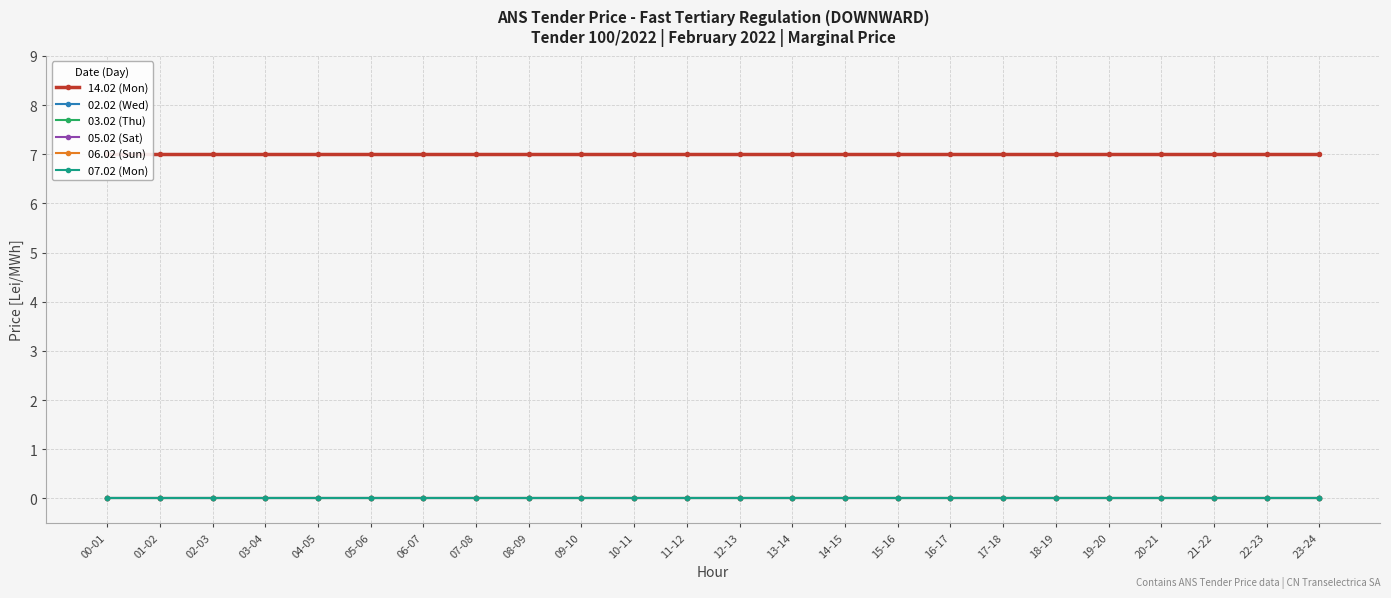

Reading right to left, extract all data points from this chart.

14.02 (Mon): 23-24=7	22-23=7	21-22=7	20-21=7	19-20=7	18-19=7	17-18=7	16-17=7	15-16=7	14-15=7	13-14=7	12-13=7	11-12=7	10-11=7	09-10=7	08-09=7	07-08=7	06-07=7	05-06=7	04-05=7	03-04=7	02-03=7	01-02=7	00-01=7
02.02 (Wed): 23-24=0	22-23=0	21-22=0	20-21=0	19-20=0	18-19=0	17-18=0	16-17=0	15-16=0	14-15=0	13-14=0	12-13=0	11-12=0	10-11=0	09-10=0	08-09=0	07-08=0	06-07=0	05-06=0	04-05=0	03-04=0	02-03=0	01-02=0	00-01=0
03.02 (Thu): 23-24=0	22-23=0	21-22=0	20-21=0	19-20=0	18-19=0	17-18=0	16-17=0	15-16=0	14-15=0	13-14=0	12-13=0	11-12=0	10-11=0	09-10=0	08-09=0	07-08=0	06-07=0	05-06=0	04-05=0	03-04=0	02-03=0	01-02=0	00-01=0
05.02 (Sat): 23-24=0	22-23=0	21-22=0	20-21=0	19-20=0	18-19=0	17-18=0	16-17=0	15-16=0	14-15=0	13-14=0	12-13=0	11-12=0	10-11=0	09-10=0	08-09=0	07-08=0	06-07=0	05-06=0	04-05=0	03-04=0	02-03=0	01-02=0	00-01=0
06.02 (Sun): 23-24=0	22-23=0	21-22=0	20-21=0	19-20=0	18-19=0	17-18=0	16-17=0	15-16=0	14-15=0	13-14=0	12-13=0	11-12=0	10-11=0	09-10=0	08-09=0	07-08=0	06-07=0	05-06=0	04-05=0	03-04=0	02-03=0	01-02=0	00-01=0
07.02 (Mon): 23-24=0	22-23=0	21-22=0	20-21=0	19-20=0	18-19=0	17-18=0	16-17=0	15-16=0	14-15=0	13-14=0	12-13=0	11-12=0	10-11=0	09-10=0	08-09=0	07-08=0	06-07=0	05-06=0	04-05=0	03-04=0	02-03=0	01-02=0	00-01=0